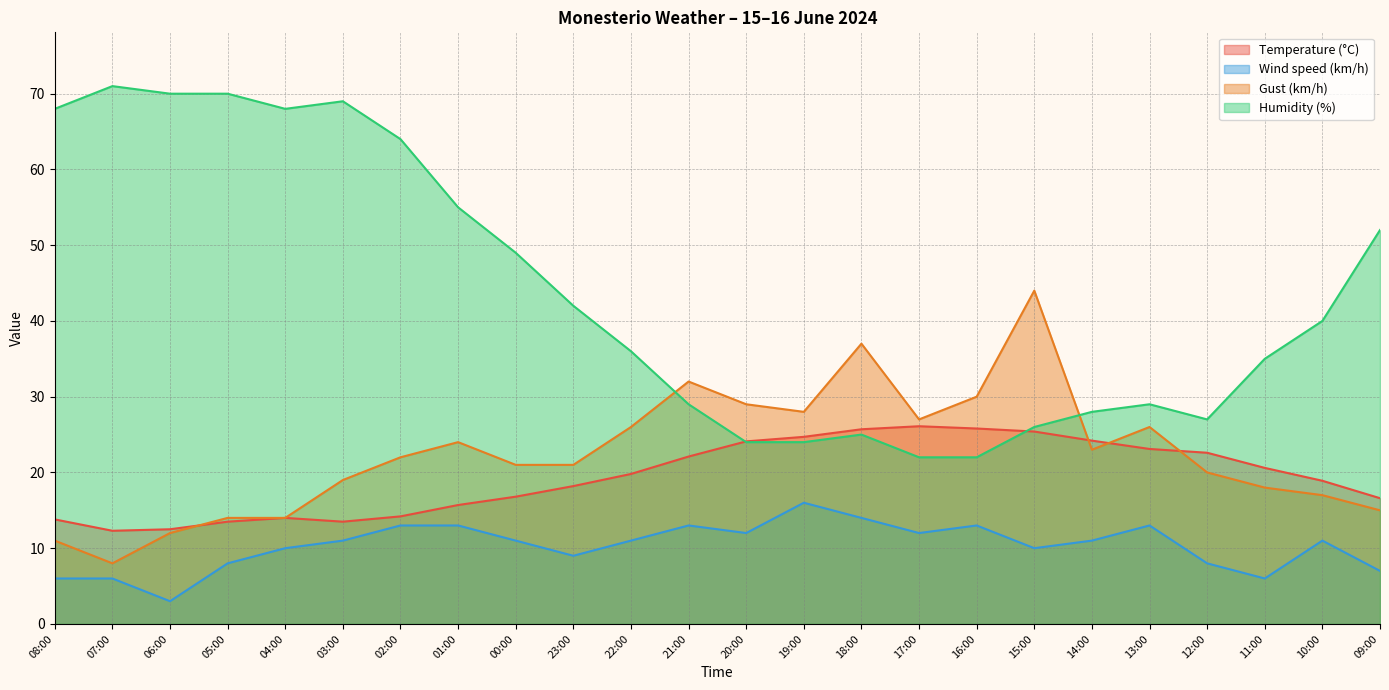

True or false: Temperature (°C) has a value of 7.3 at 09:00.

False